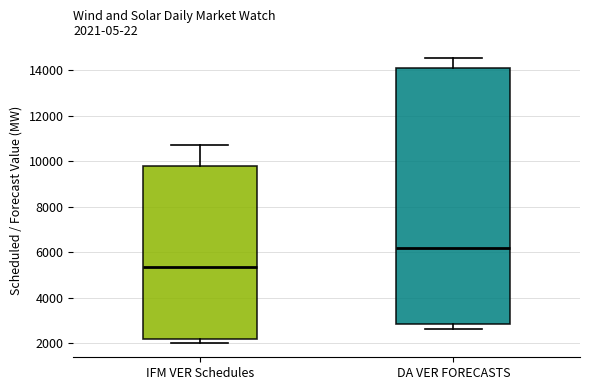

Comparing the boxes themselves (not the whiskers), which one is the tallest?

DA VER FORECASTS